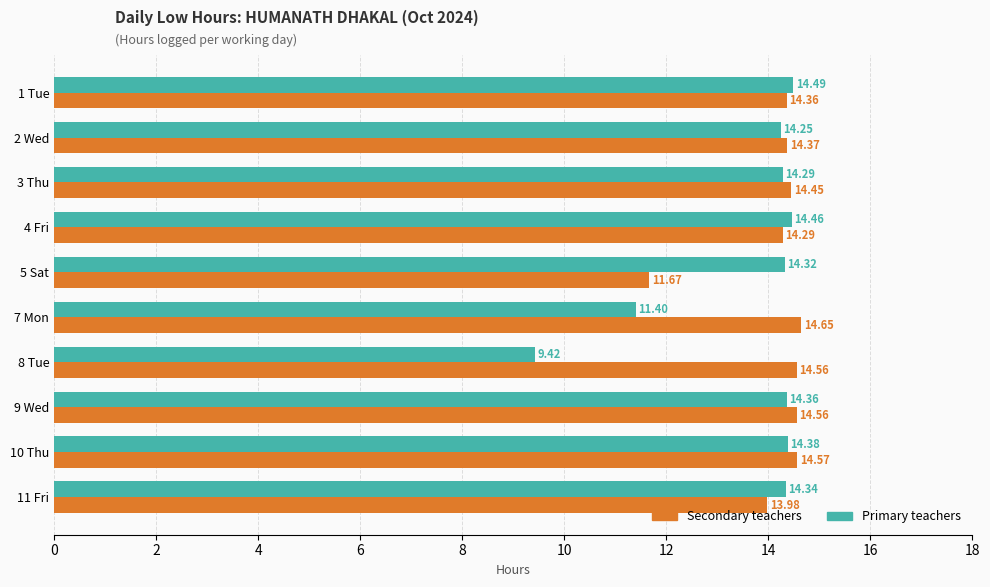

At how many categories does at least one series exceed 12?

10